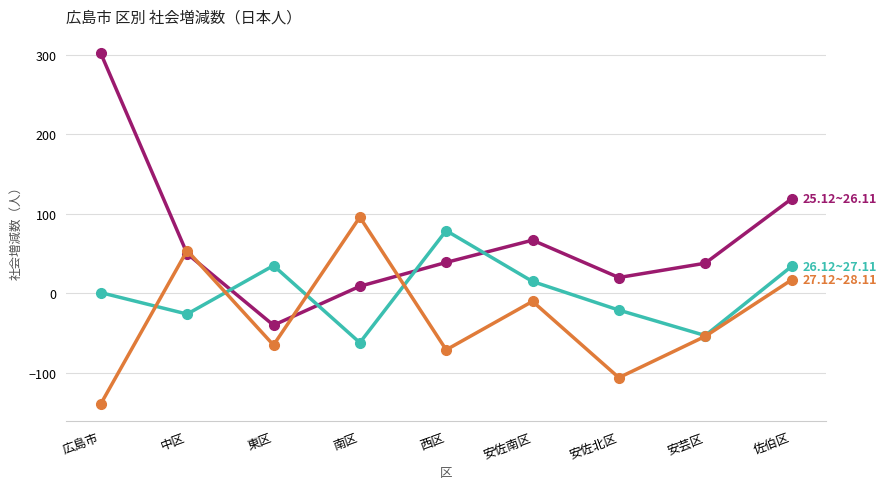

At which category does the chart reach its minimum across all series?

広島市